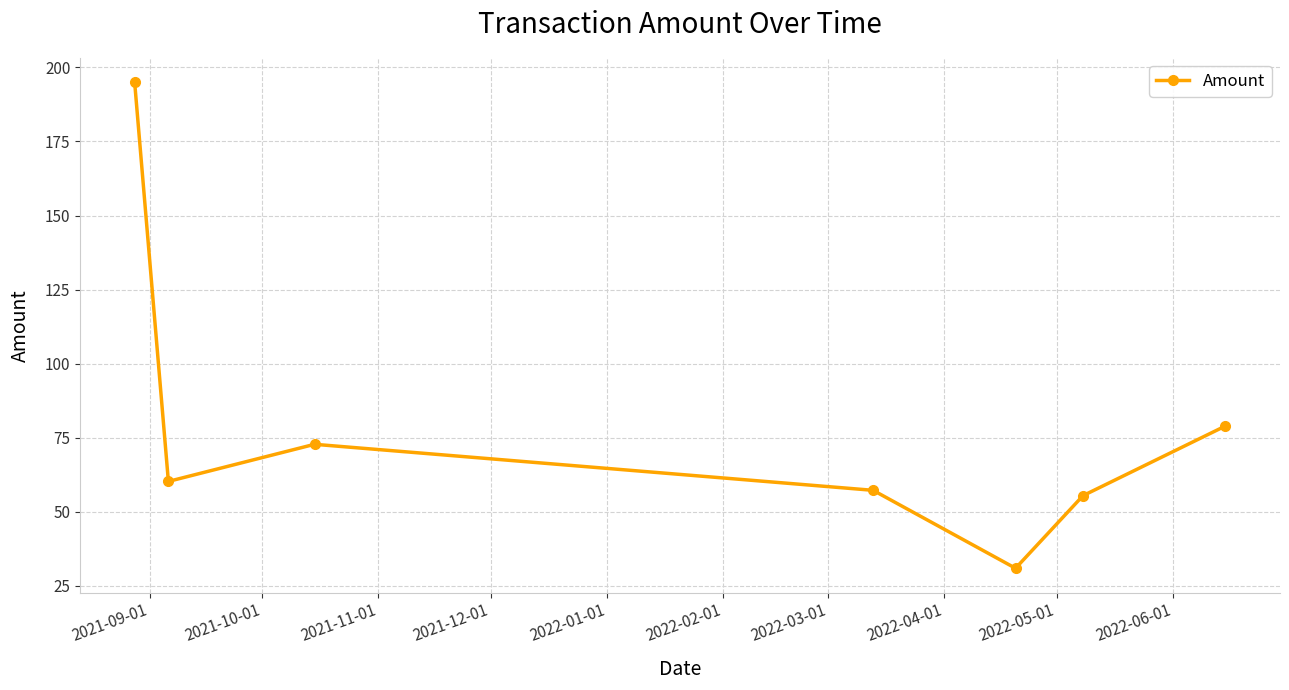

What is the sum of all values?

550.8